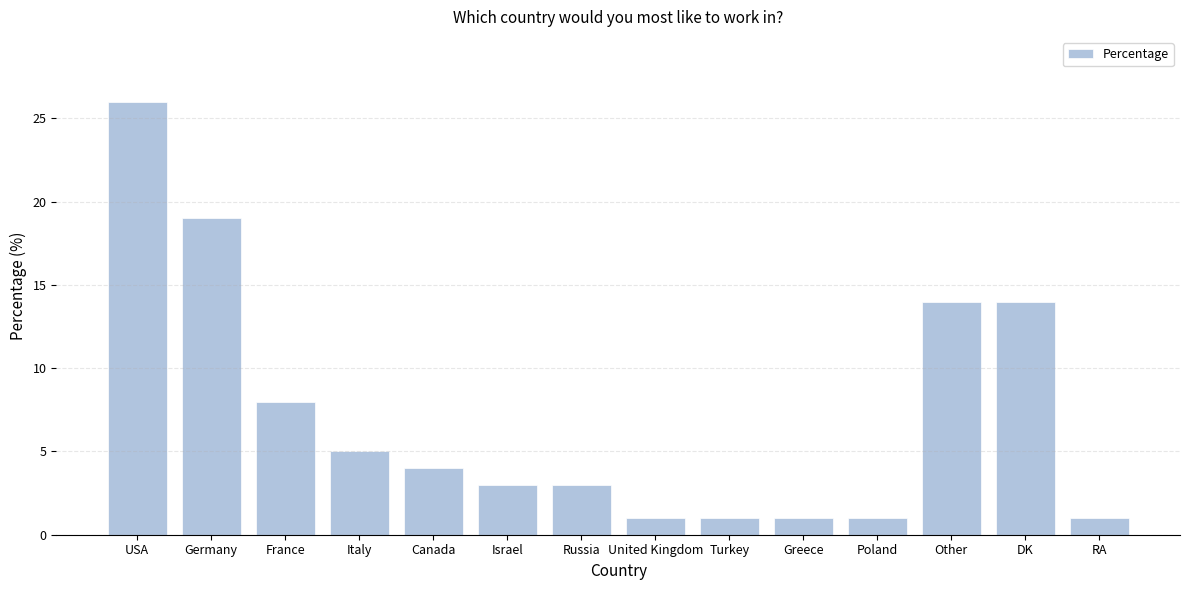

Reading right to left, transcribe all the data shown in this chart.

1	14	14	1	1	1	1	3	3	4	5	8	19	26